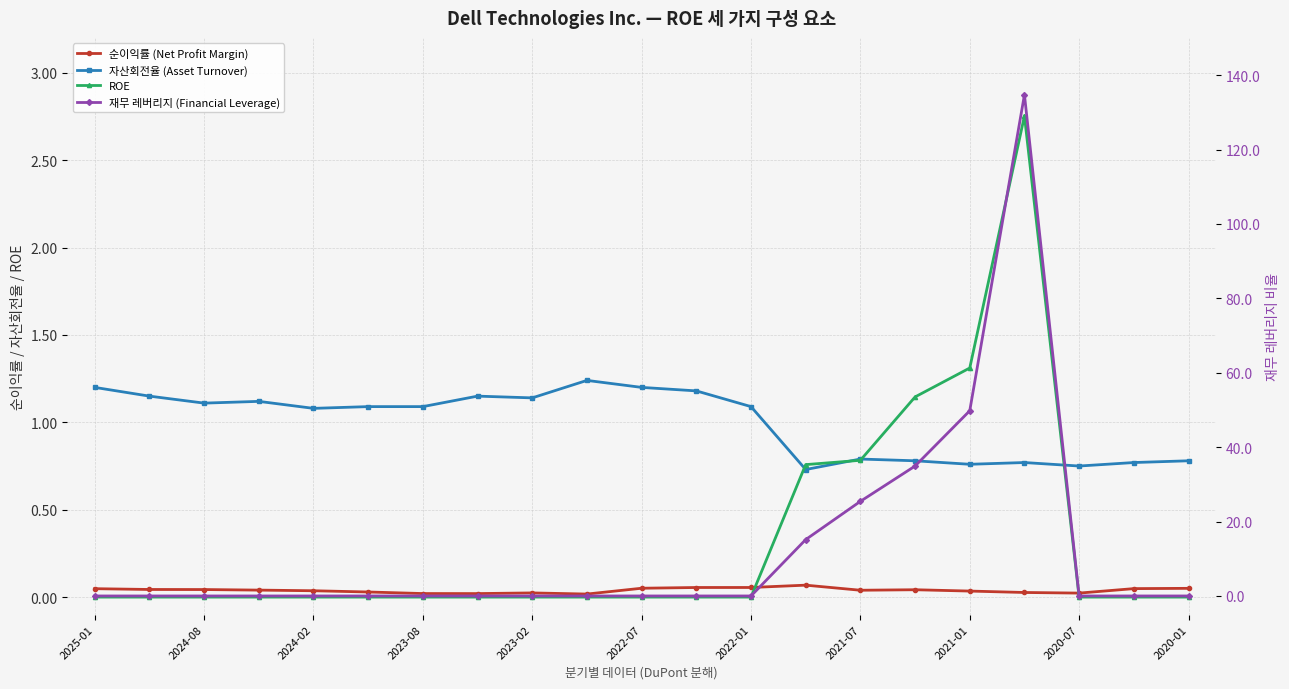

Does the chart have visible grid lines?

Yes